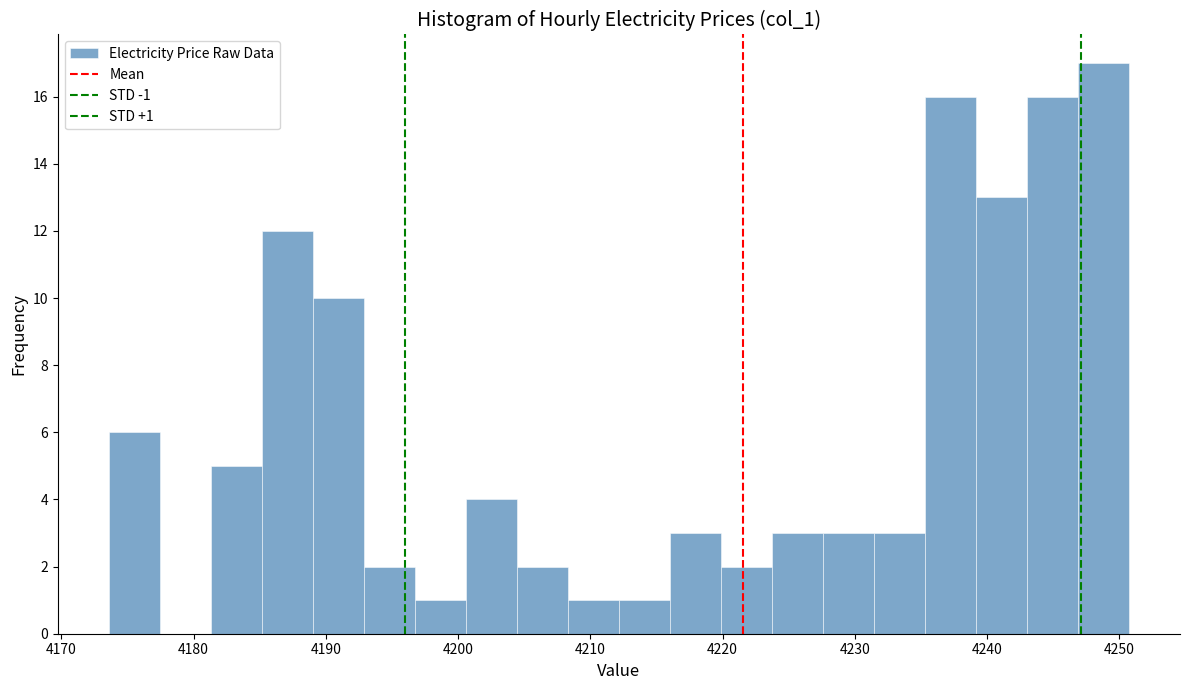

Around what value on the x-axis is the tallest bar? Give the approximate position of its centre, as read against the axis.

4249